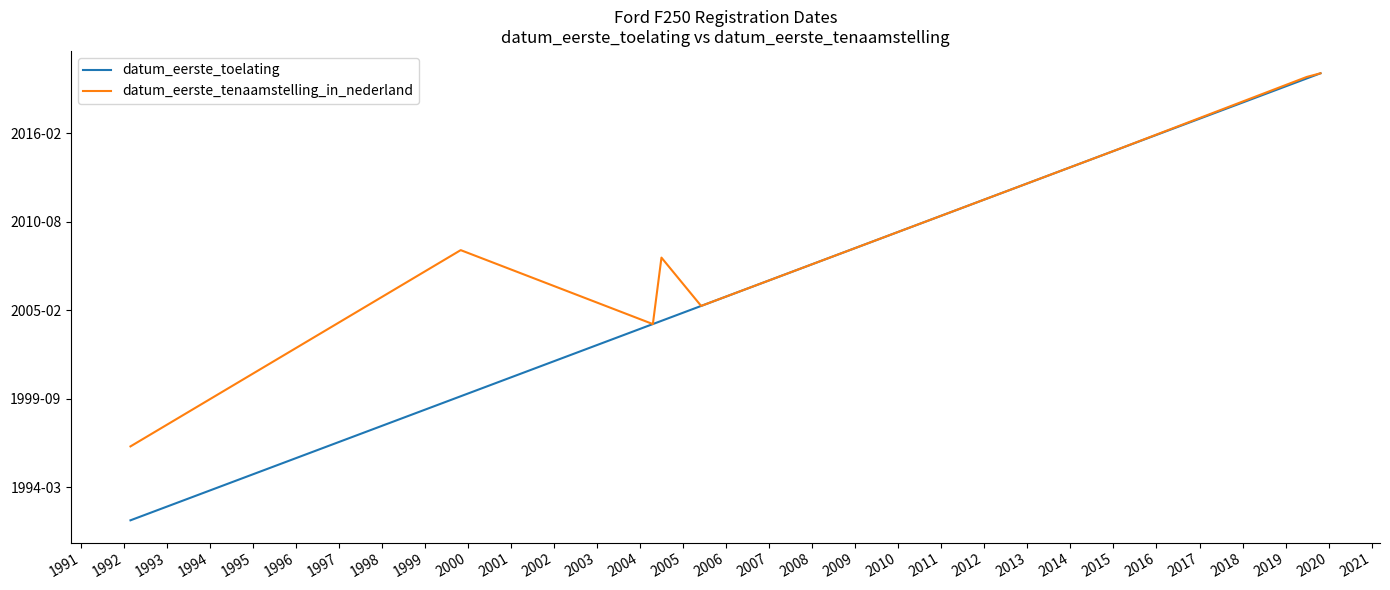

At which label is datum_eerste_tenaamstelling_in_nederland closest to 733141?

1993